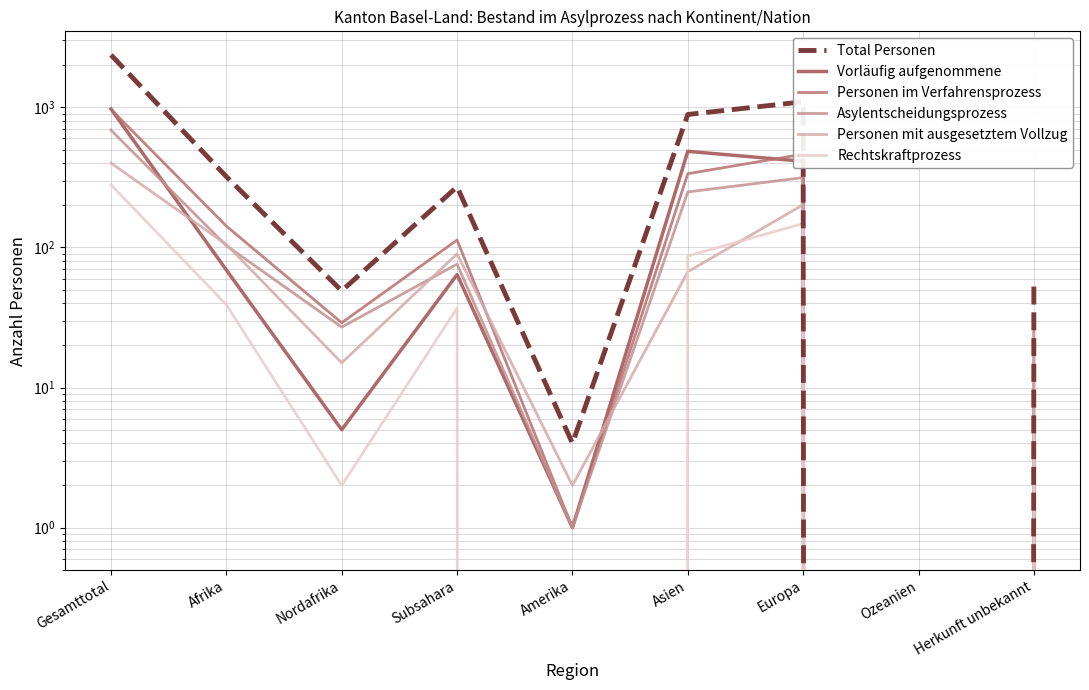

In Personen im Verfahrensprozess, how many points are higher than both neighbors (excluding endpoints)?

2